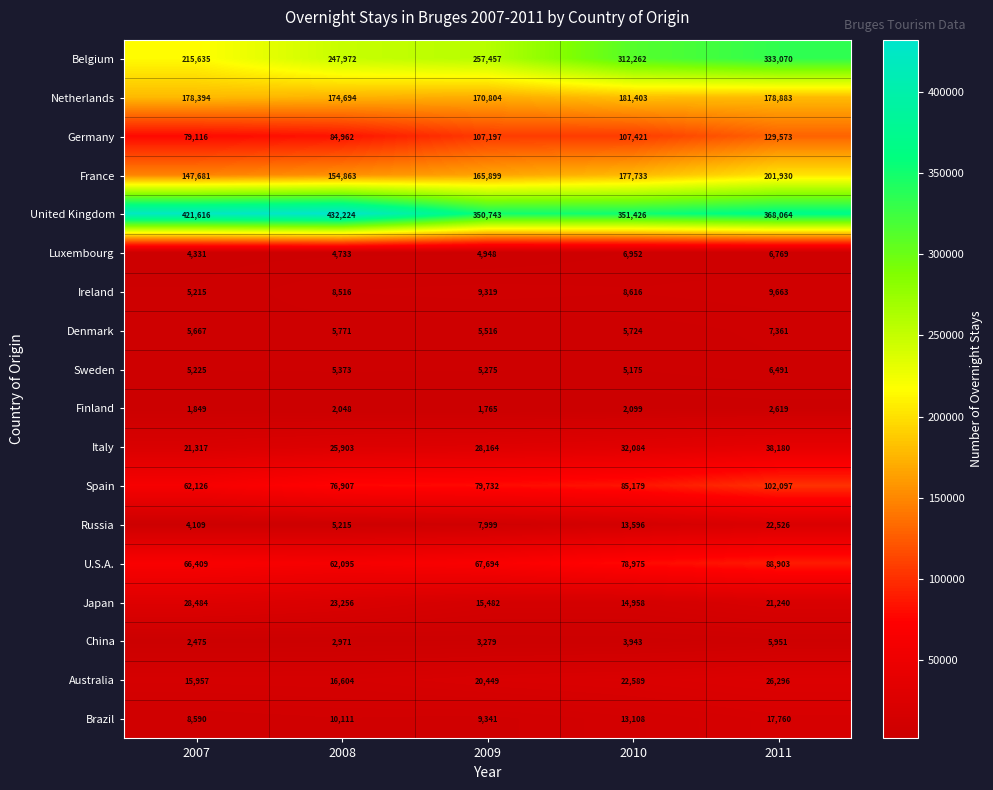

At 2011, list the series in order from smallest to largest.

Finland, China, Sweden, Luxembourg, Denmark, Ireland, Brazil, Japan, Russia, Australia, Italy, U.S.A., Spain, Germany, Netherlands, France, Belgium, United Kingdom